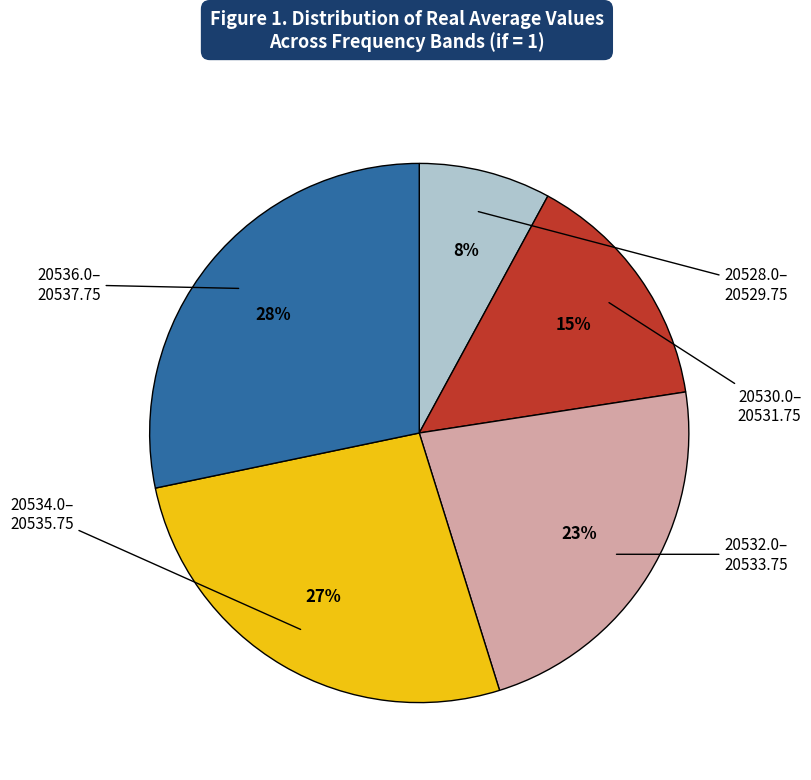

To the nearest percent, what is the difference between the largest and smallest slice percentages?

20%